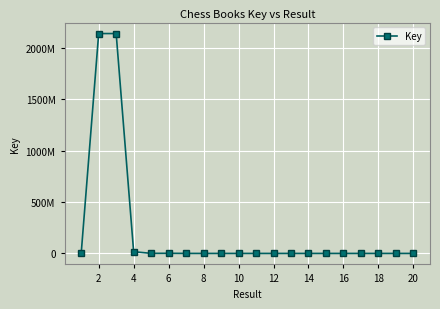

How many values are below 4737?

10